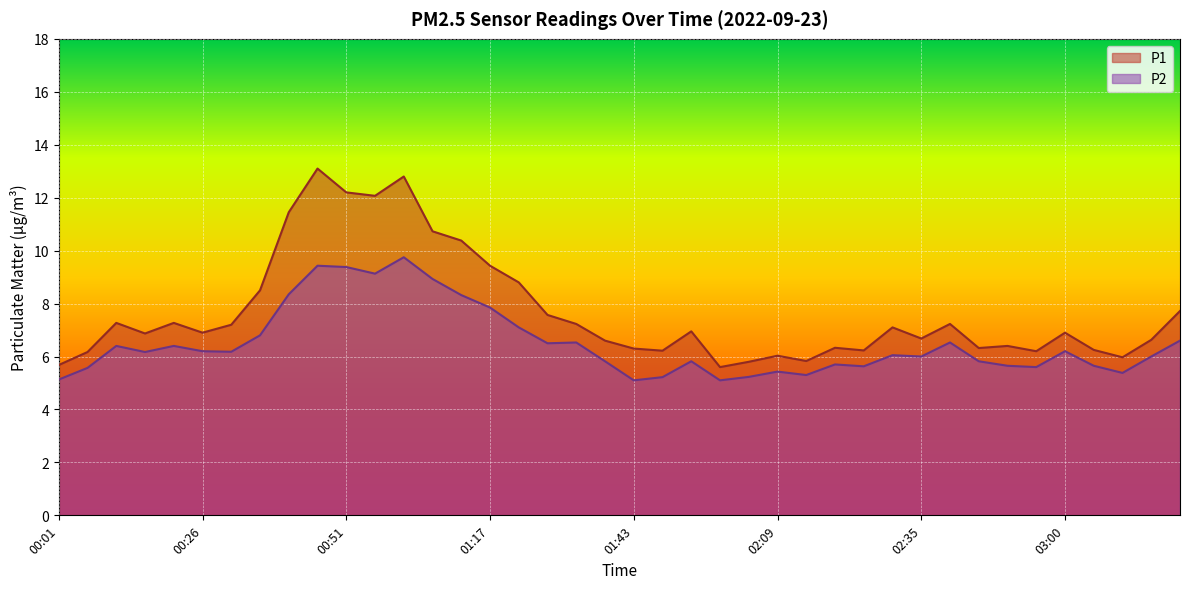

What is the difference between the P1 values at 01:27 and 02:40?

0.3